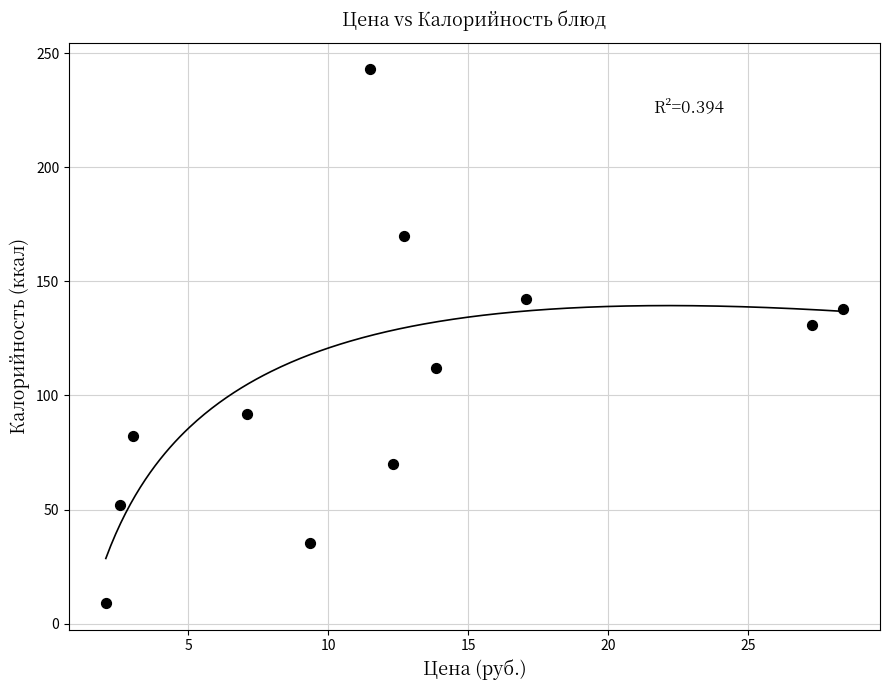

What Y value in the scatter plot is closest to 126?

131.0